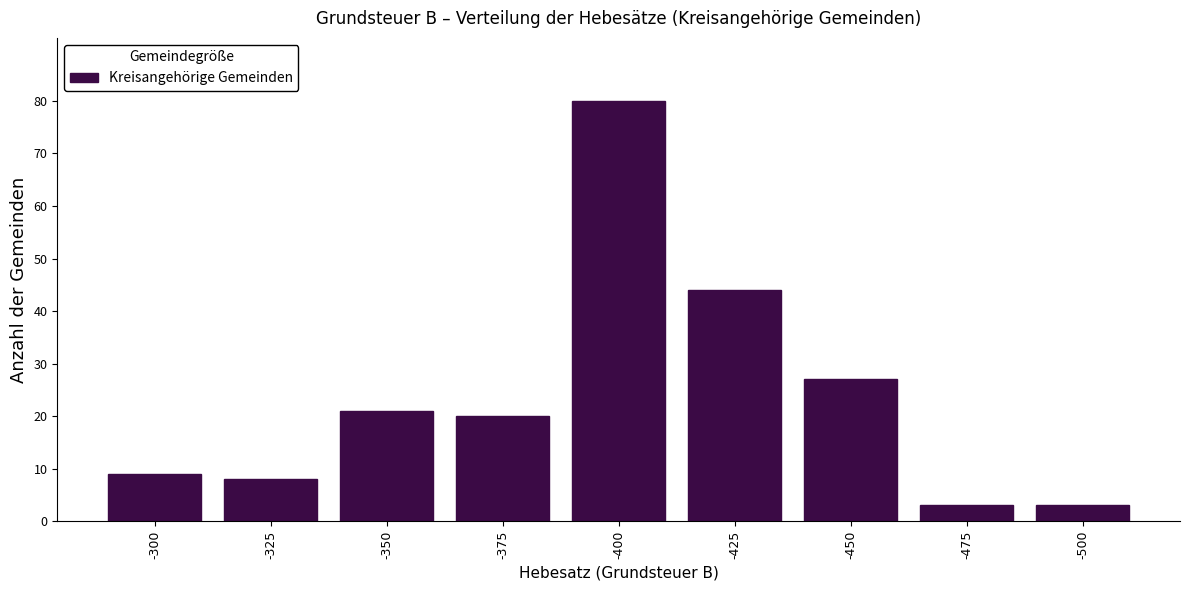

Reading right to left, list all the values displayed in this chart.

3	3	27	44	80	20	21	8	9